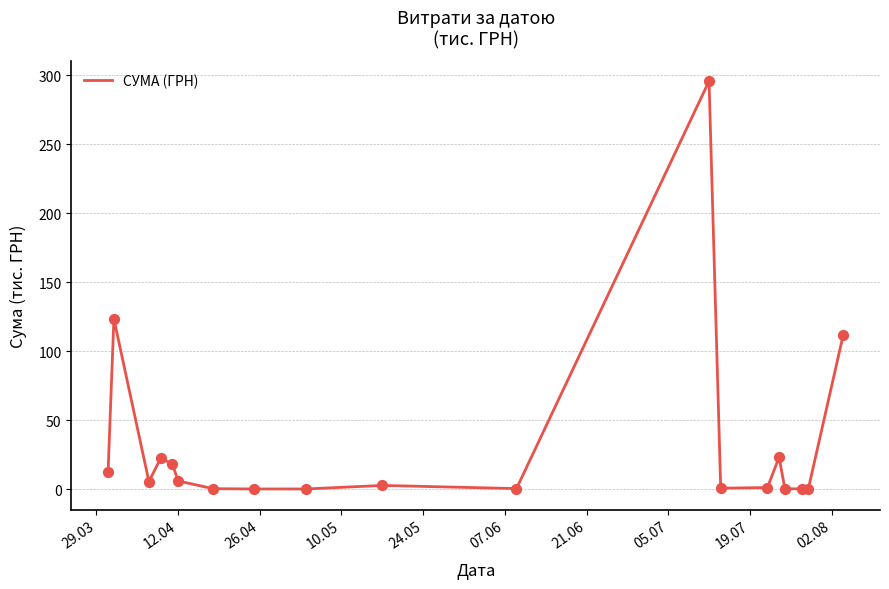

What is the maximum value shown in the chart?

295.6